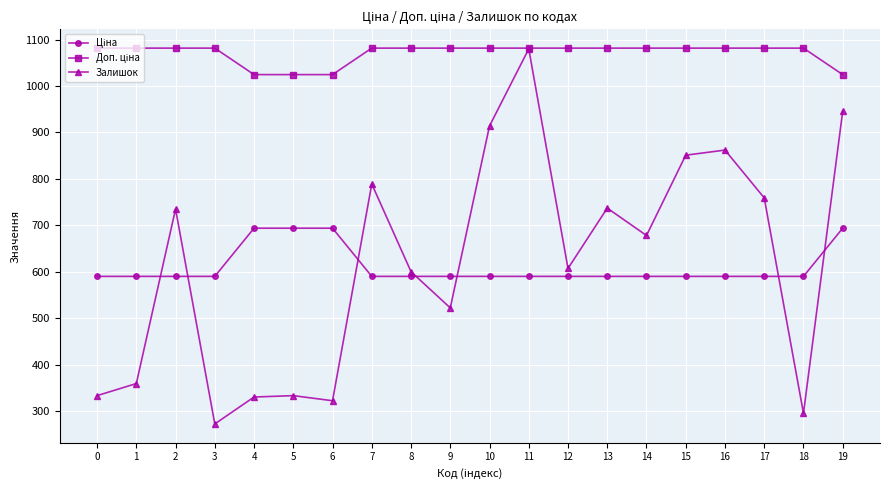

What is the total value across all series at 9?

2193.6